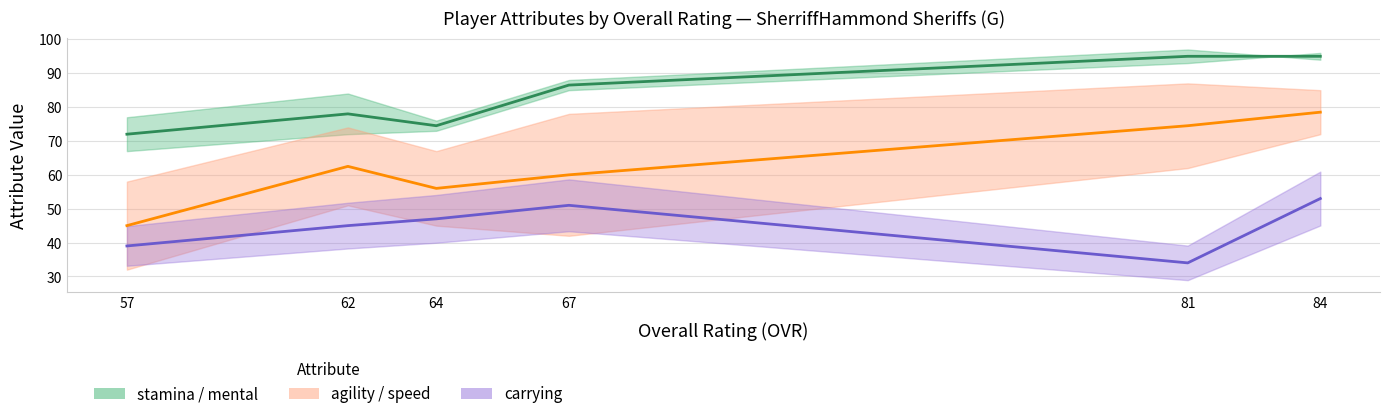

At how many categories does at least one series exceed 56?

6